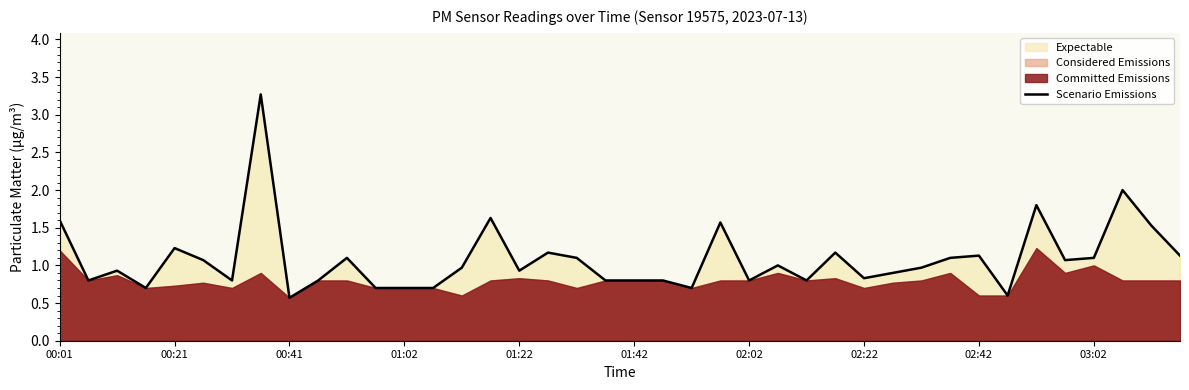

Is it true that Scenario Emissions equals 1.5 at 02:22?

False